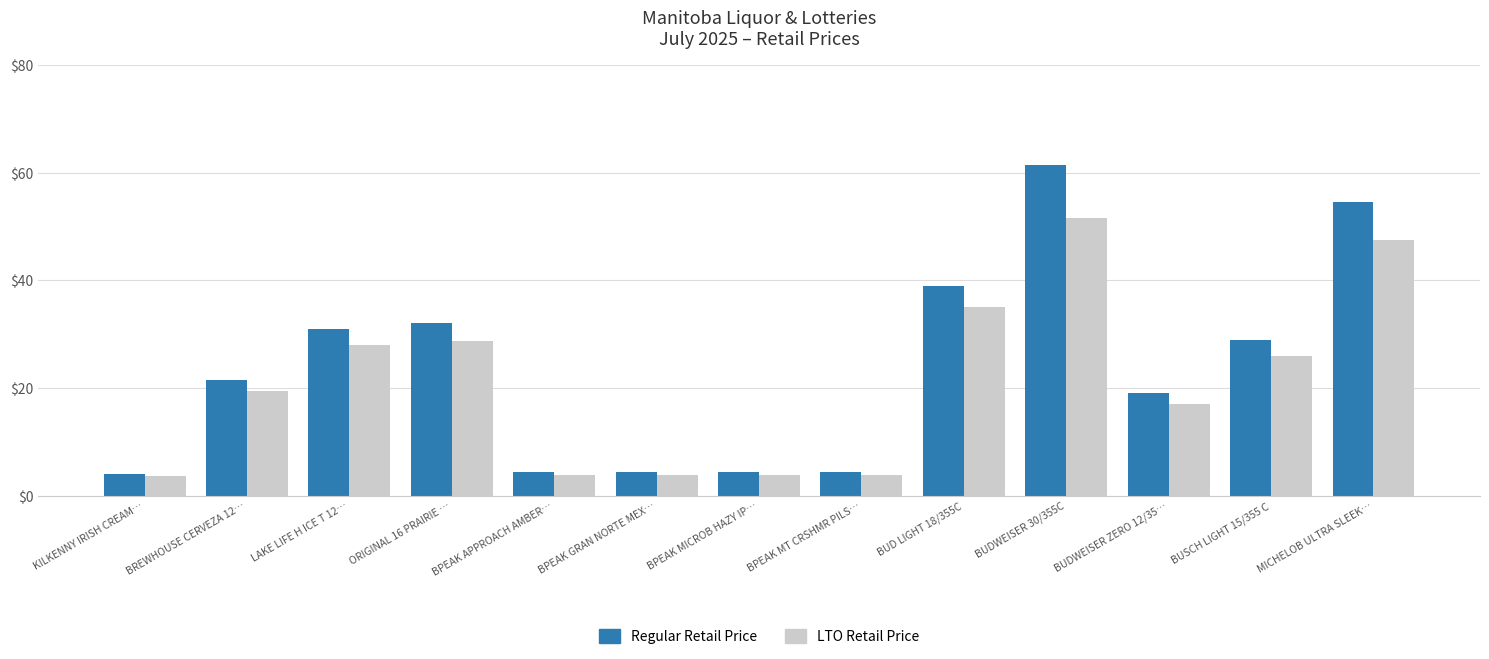

Which series changed the most between BUDWEISER ZERO 12/35… and MICHELOB ULTRA SLEEK…?

Regular Retail Price